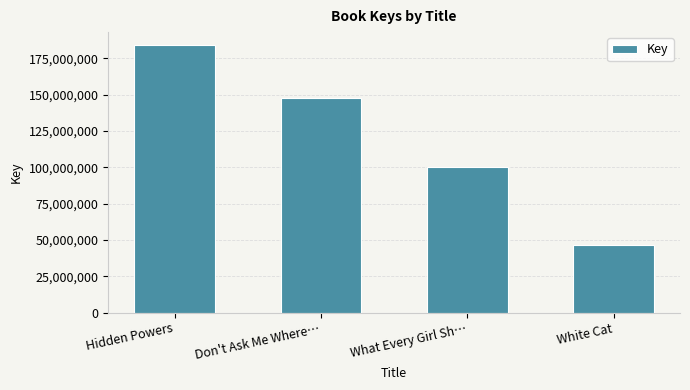

What is the change in value from Hidden Powers to Don't Ask Me Where…?

-36189583